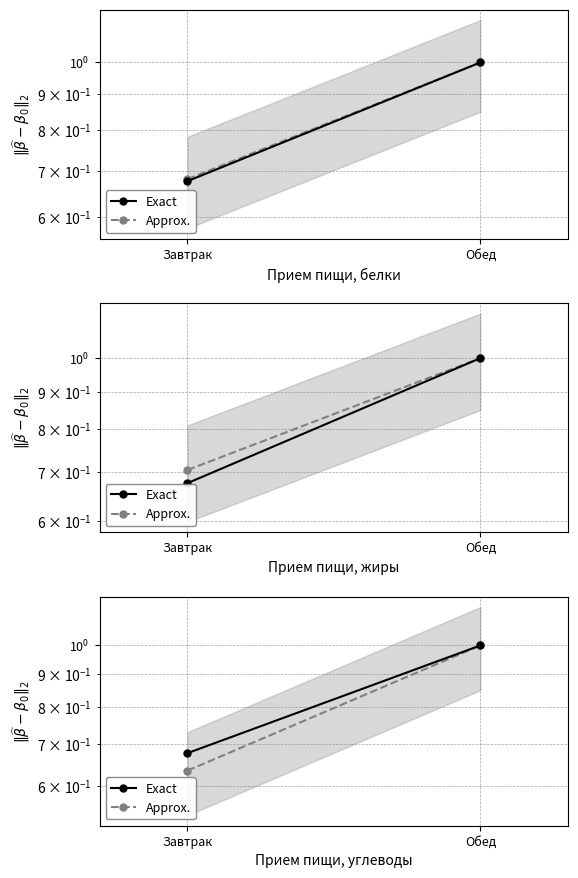

How many lines are shown in the chart?

2